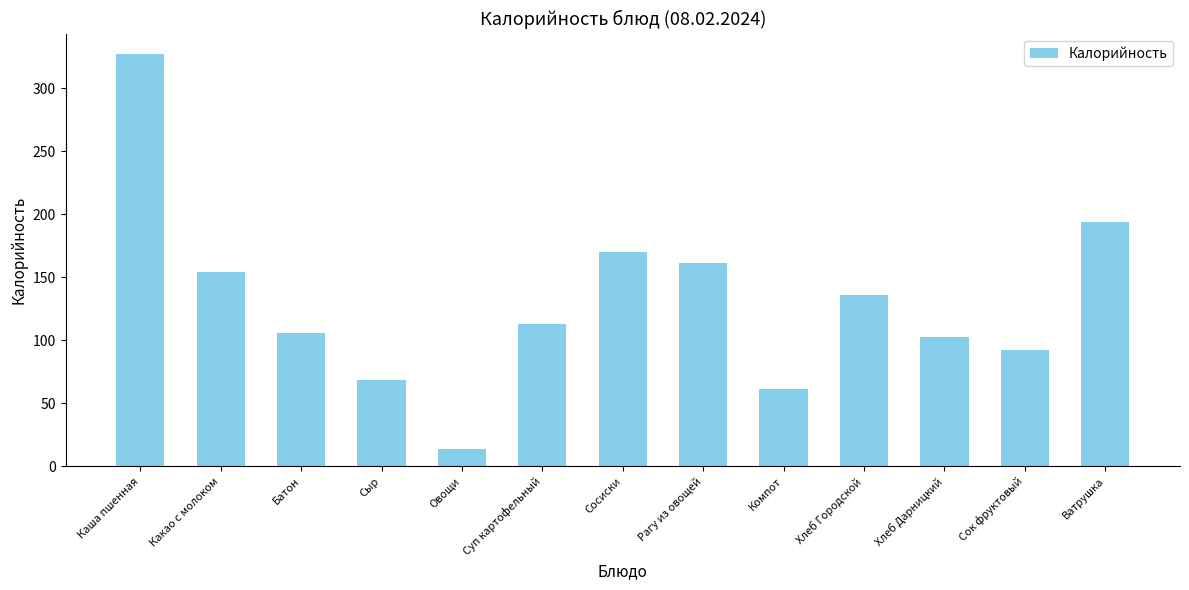

List the labels in order of value, smallest first.

Овощи, Компот, Сыр, Сок фруктовый, Хлеб Дарницкий, Батон, Суп картофельный, Хлеб Городской, Какао с молоком, Рагу из овощей, Сосиски, Ватрушка, Каша пшенная